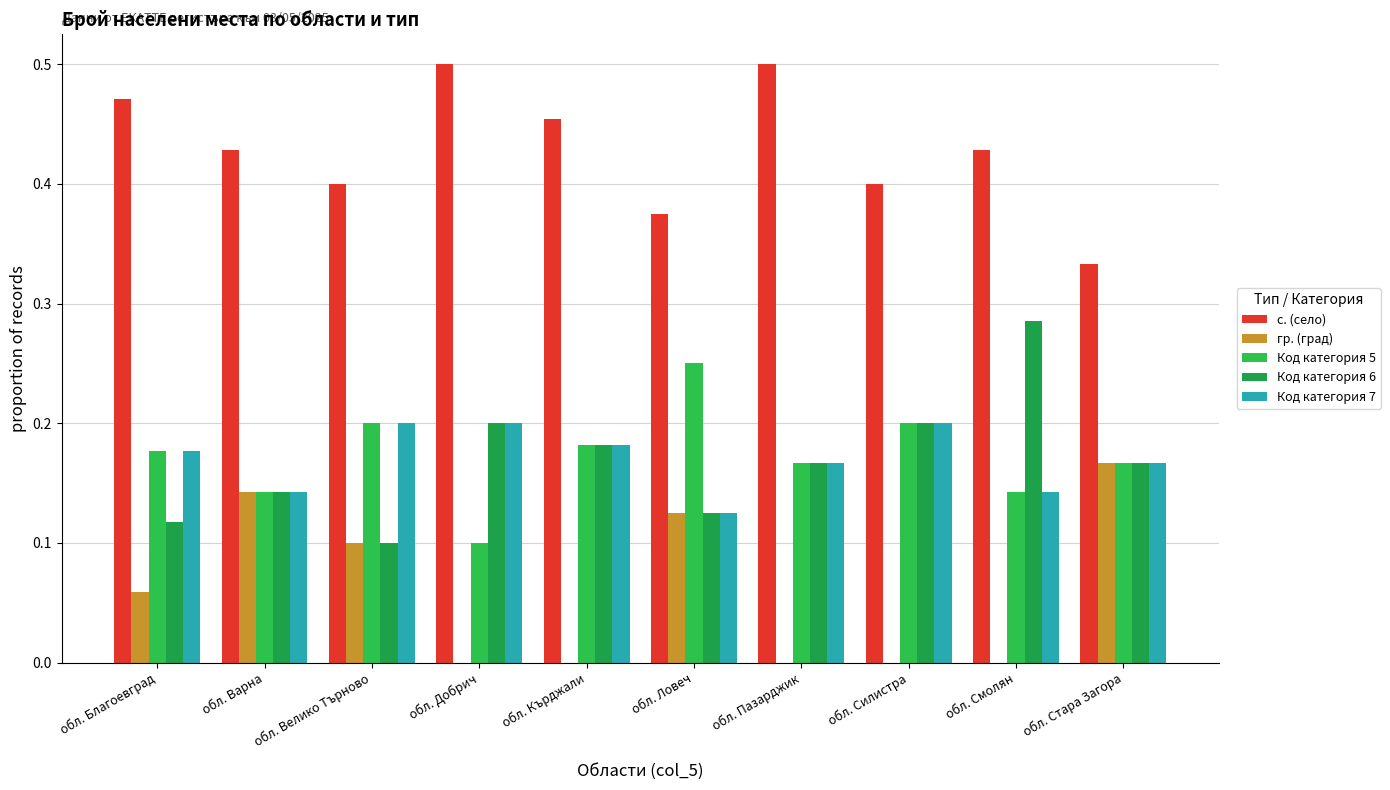

What are all the series names shown in the legend?

с. (село), гр. (град), Код категория 5, Код категория 6, Код категория 7